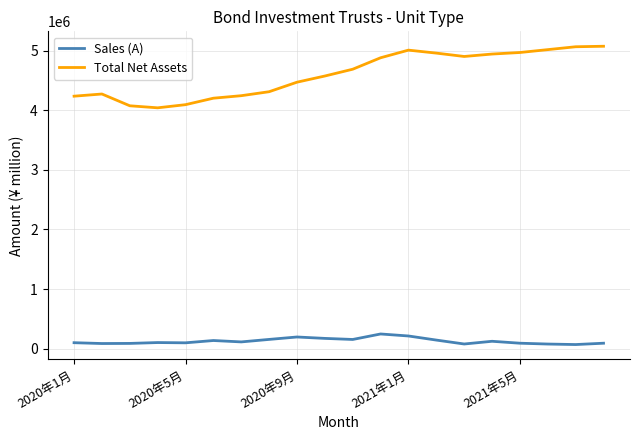

True or false: Sales (A) and Total Net Assets intersect in this chart.

False